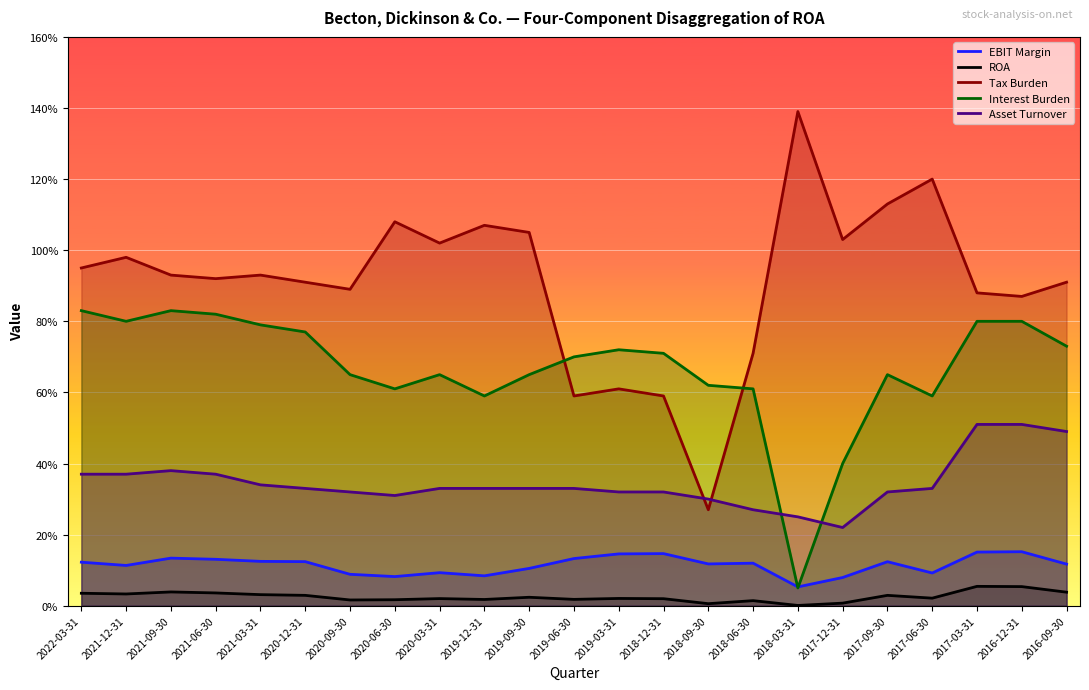

Is it true that EBIT Margin equals 0.1 at 2017-06-30?

True